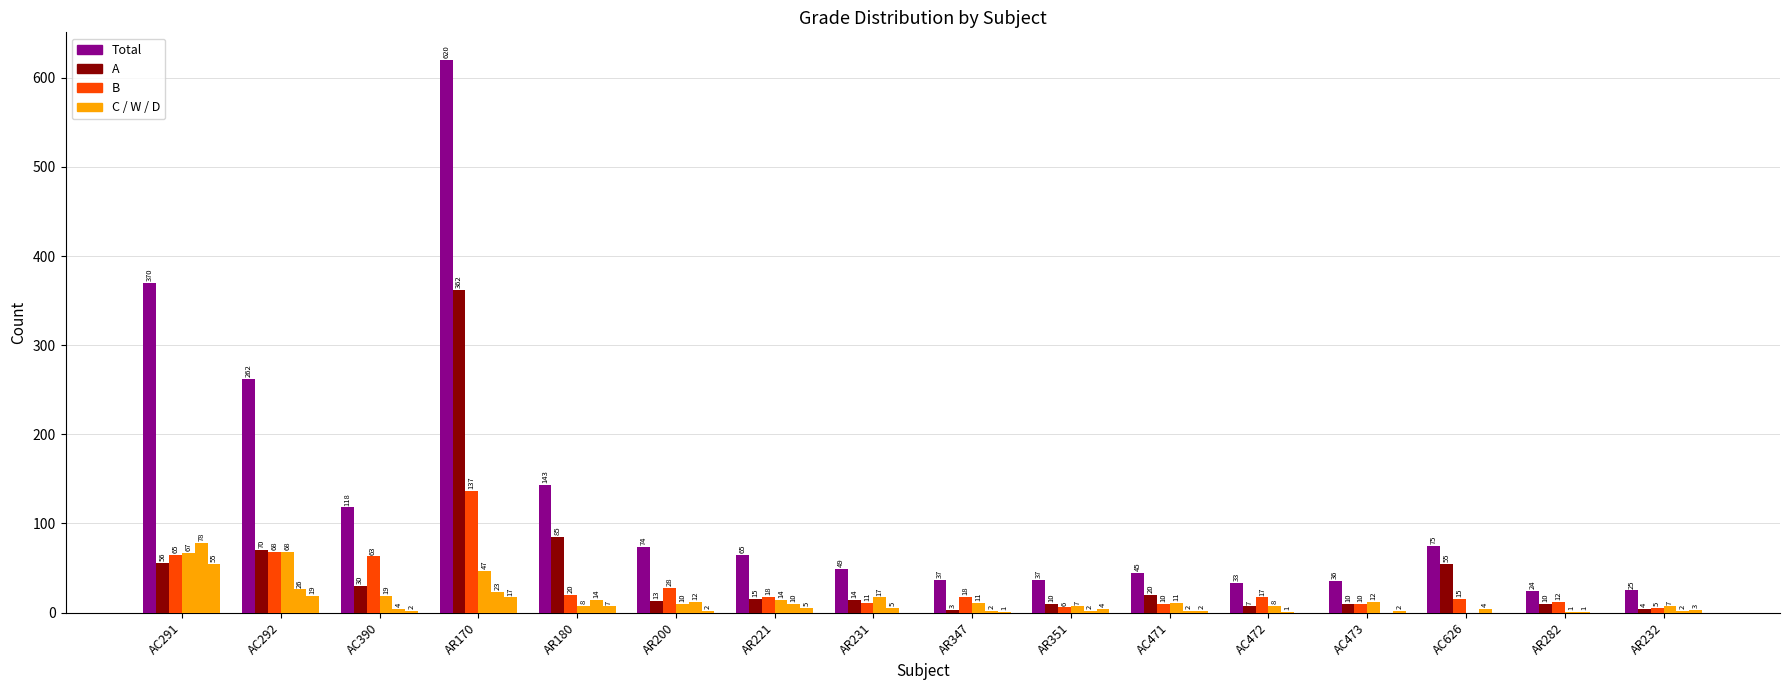

How many categories are shown in the chart?

16